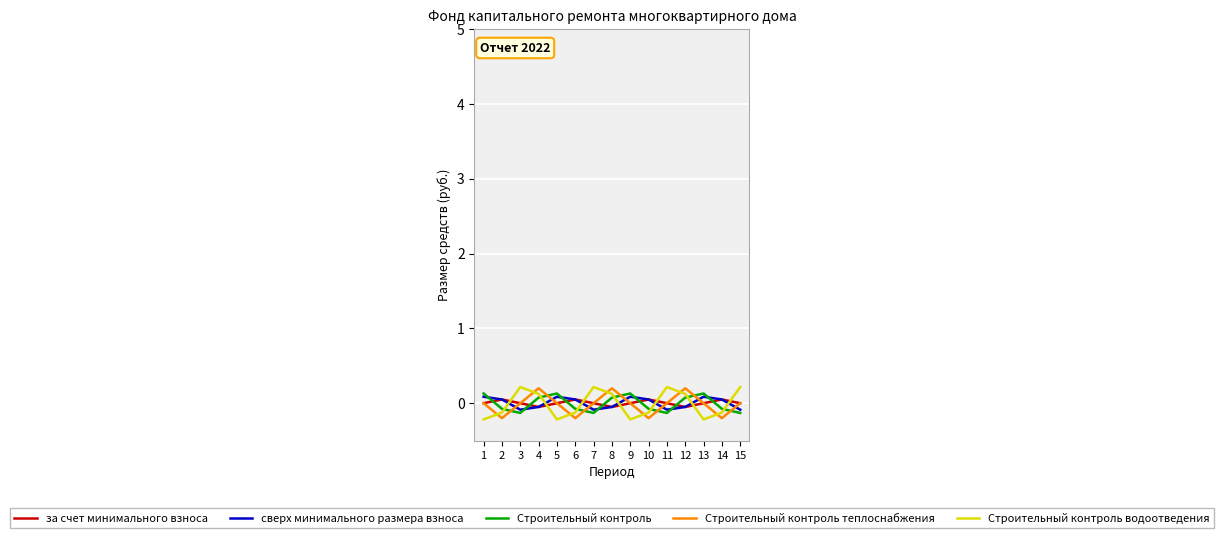

What is the smallest value displayed?

-0.2